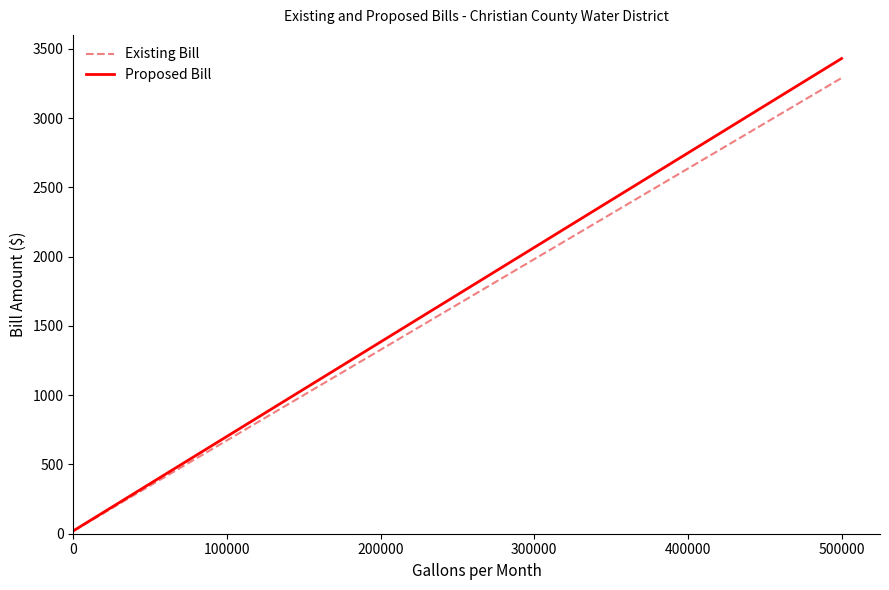

How many values in the Existing Bill series are below 183?

8